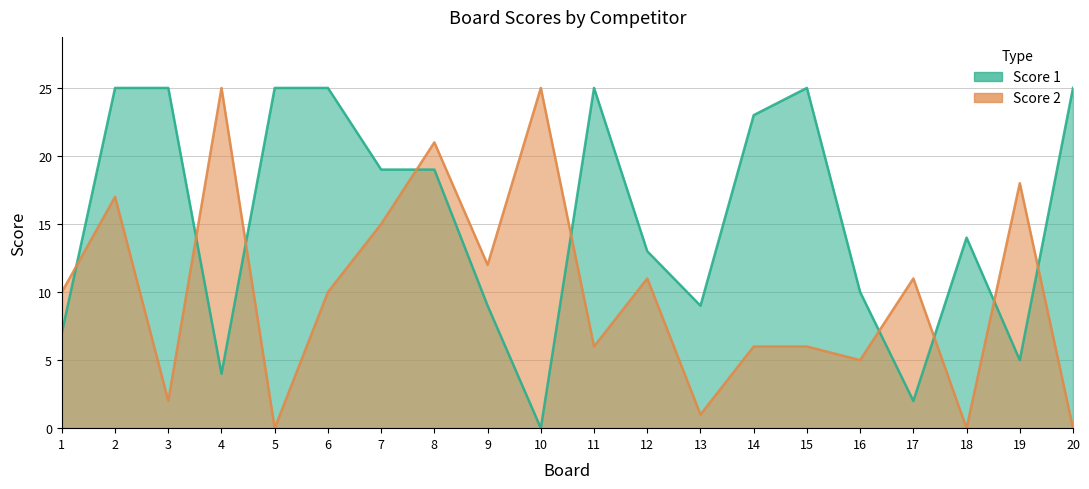

Which series changed the most between 16 and 20?

Score 1